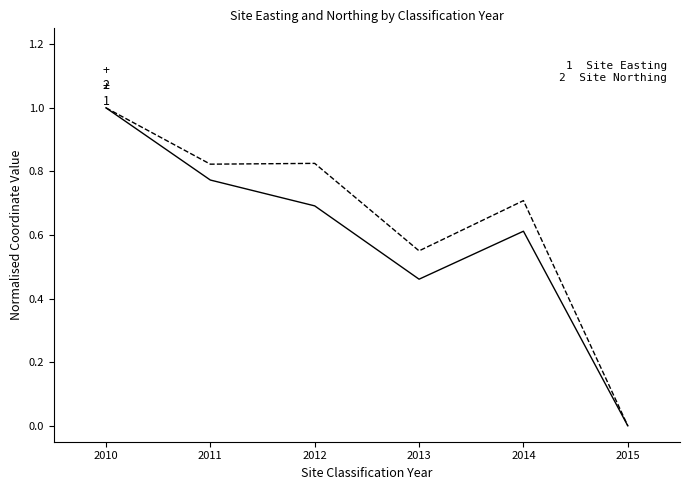

At which category is the sum across all series the highest?

2010